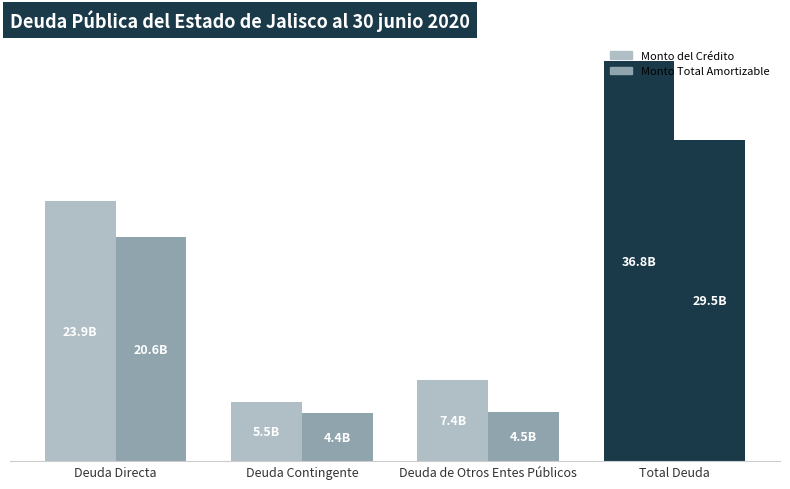

How many bars are there in total?

8